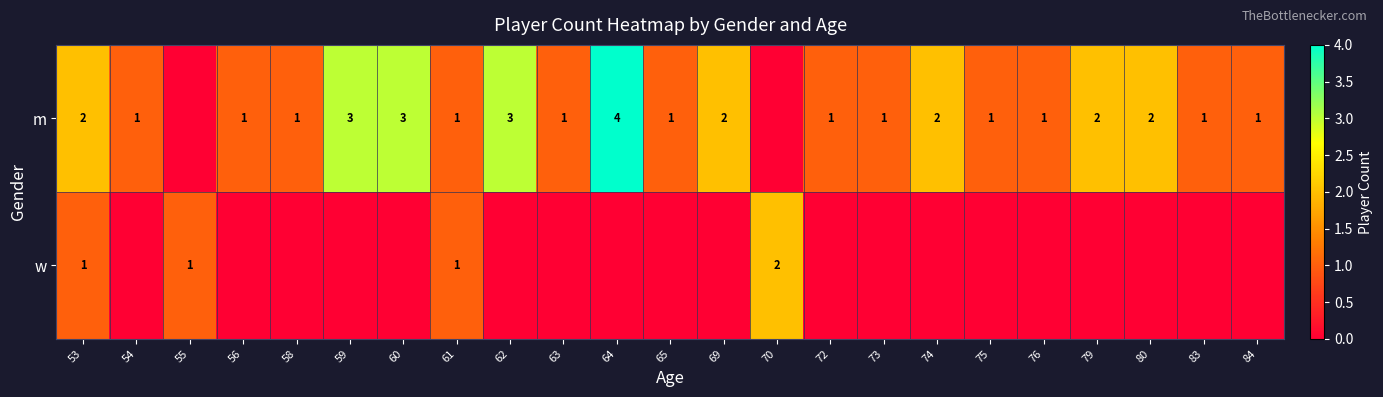

The value of m at 61 is 0. True or false?

False